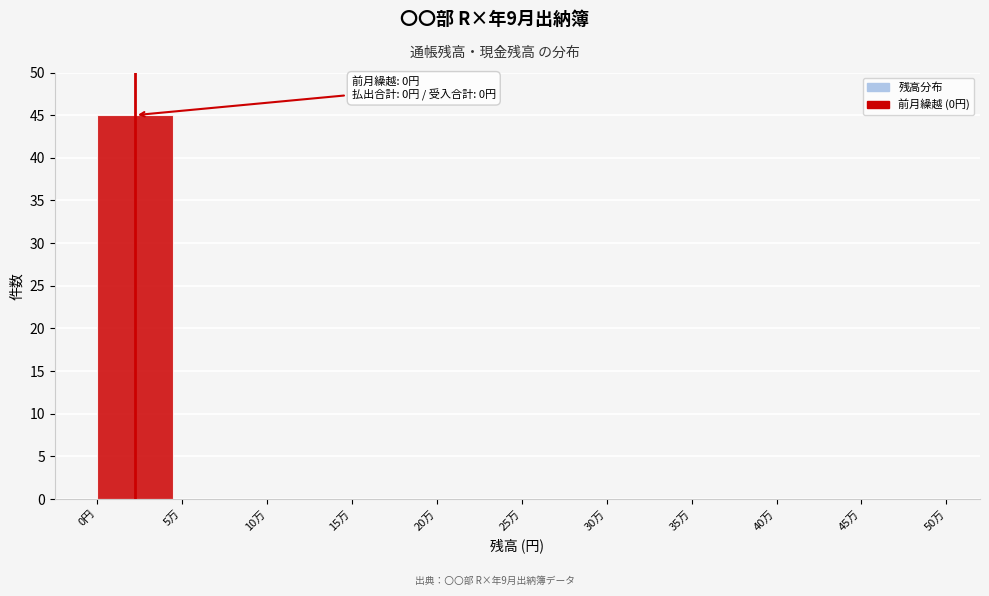

Reading left to right, transcribe all the data shown in this chart.

0円=45	5万=0	10万=0	15万=0	20万=0	25万=0	30万=0	35万=0	40万=0	45万=0